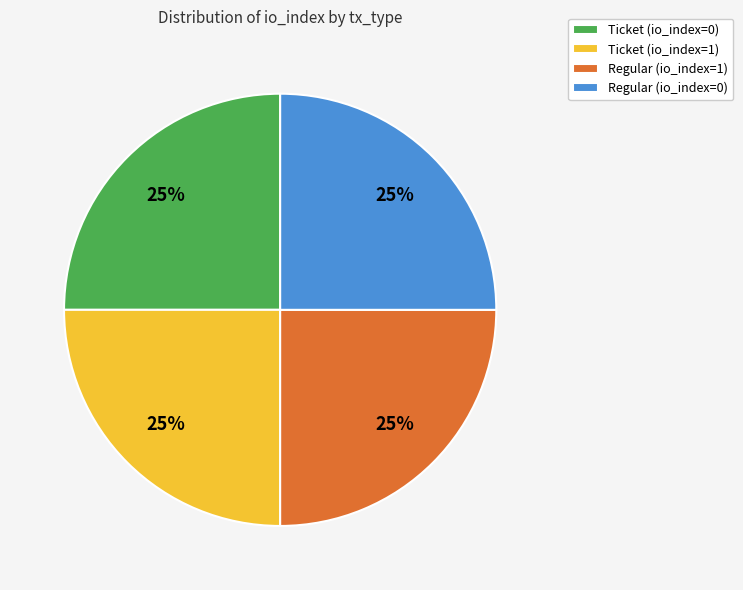

To the nearest percent, what is the combined percentage of Ticket (io_index=0) and Ticket (io_index=1)?

50%